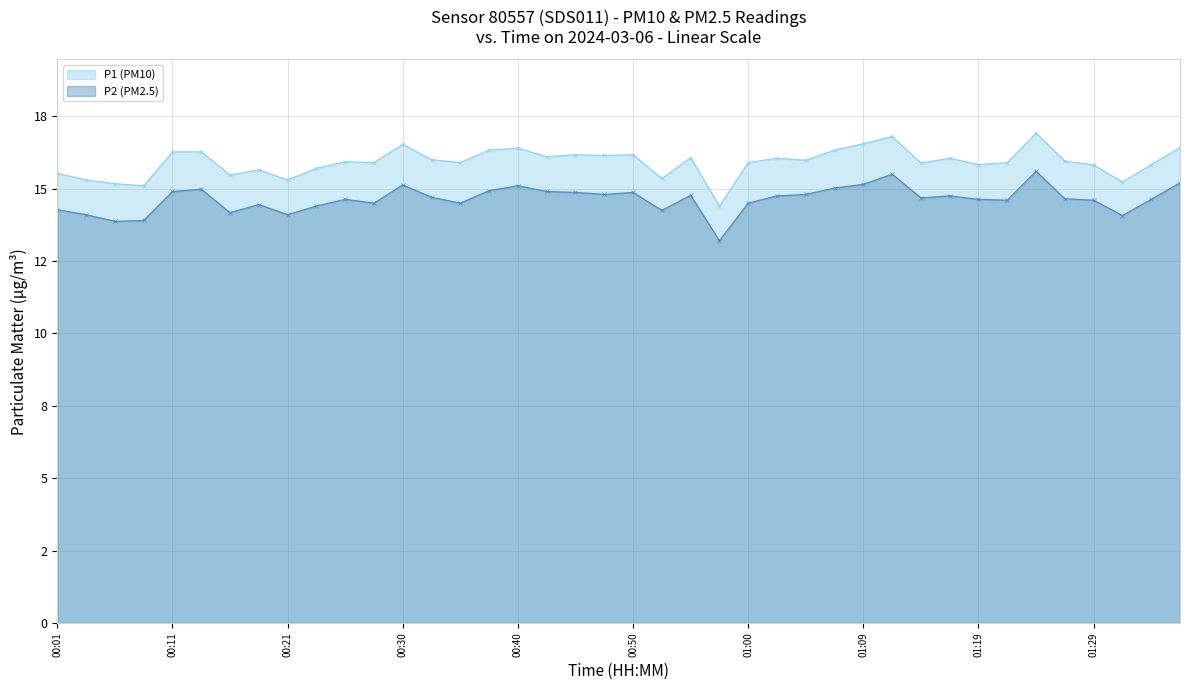

Rank the series by their average value, from highest to lowest.

P1 (PM10) (line), P2 (PM2.5) (line)